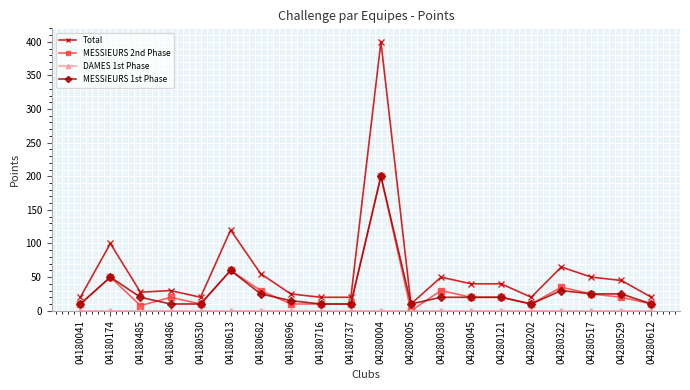

True or false: Total and MESSIEURS 2nd Phase cross at least once.

False